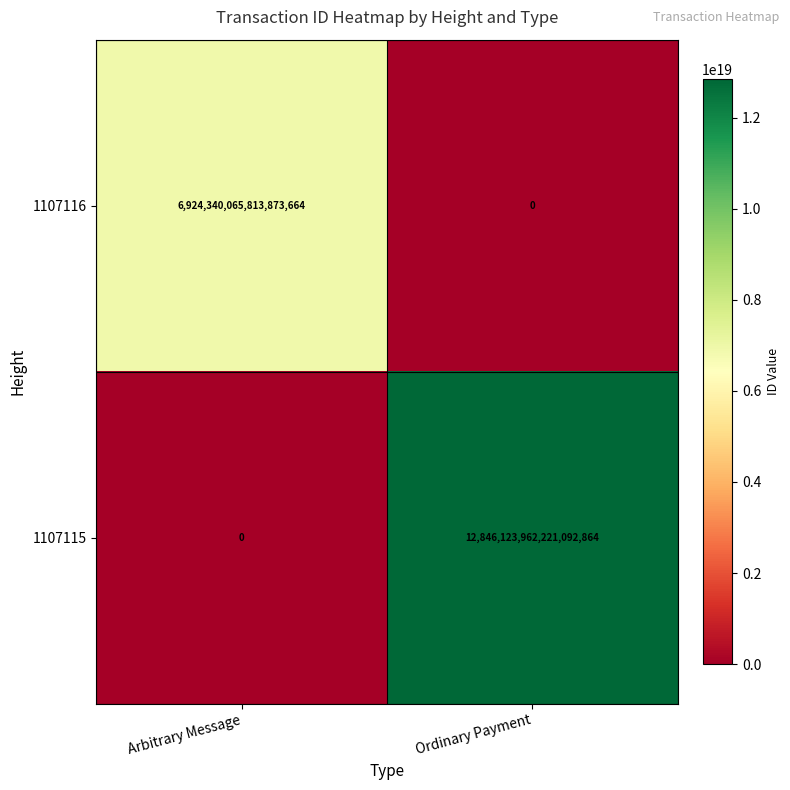

Where is 1107116 nearest to the value 3462170032906936832?

Arbitrary Message